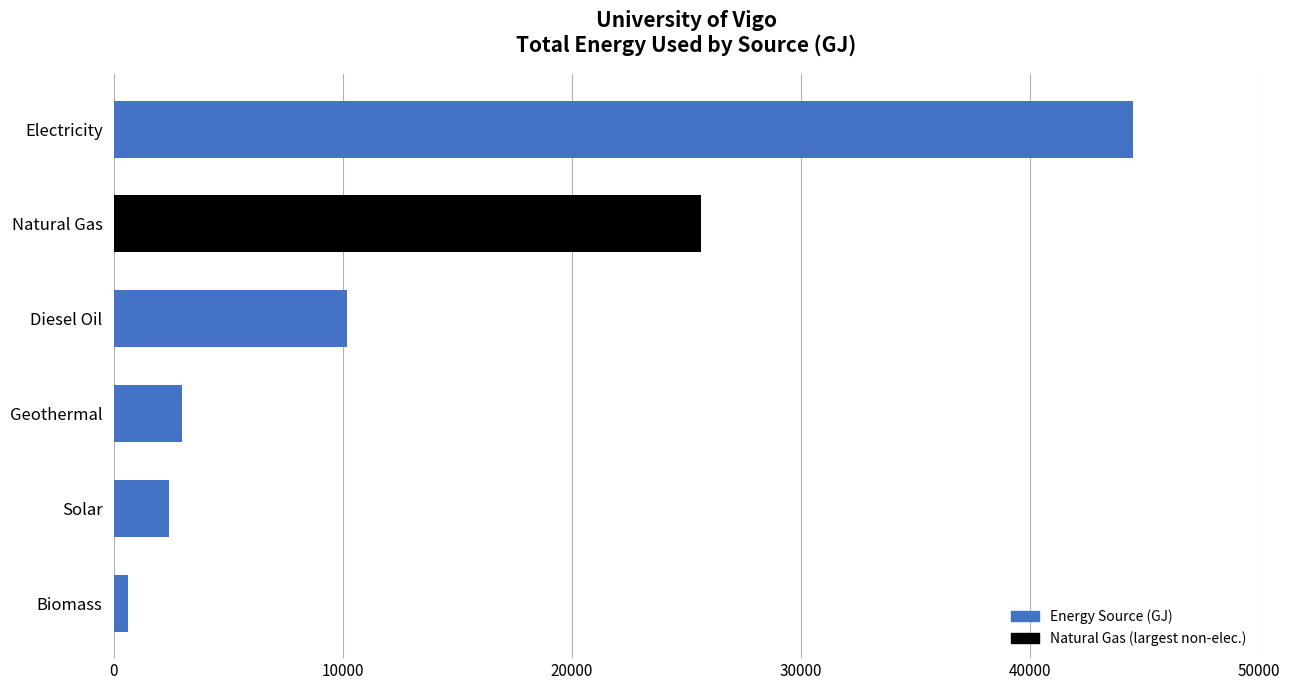

List the labels in order of value, largest first.

Electricity, Natural Gas, Diesel Oil, Geothermal, Solar, Biomass